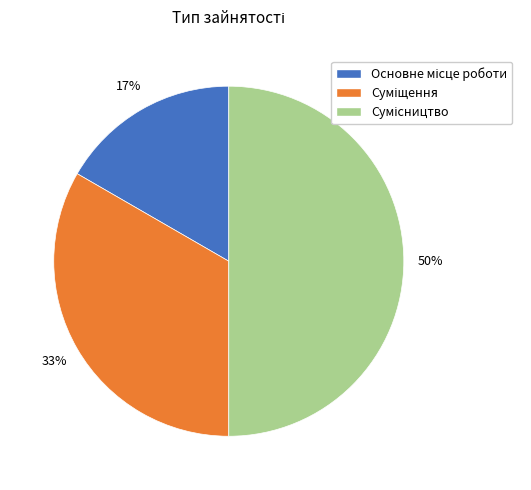

How many slices are in this pie chart?

3